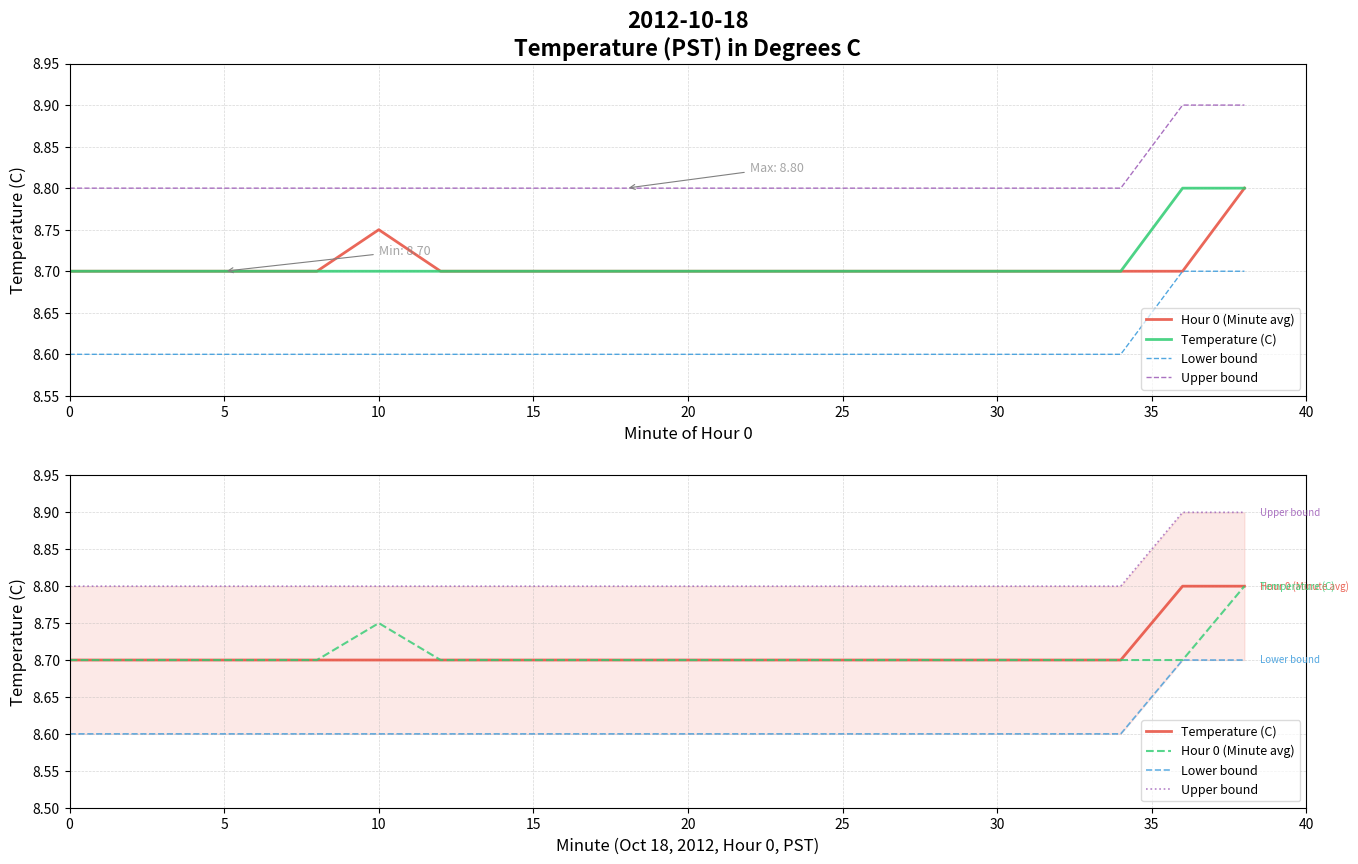

Reading right to left, list all the values displayed in this chart.

Hour 0 (Minute avg): 8.8	8.7	8.7	8.7	8.7	8.7	8.7	8.7	8.7	8.7	8.7	8.7	8.7	8.7	8.8	8.7	8.7	8.7	8.7	8.7
Temperature (C): 8.8	8.8	8.7	8.7	8.7	8.7	8.7	8.7	8.7	8.7	8.7	8.7	8.7	8.7	8.7	8.7	8.7	8.7	8.7	8.7
Lower bound: 8.7	8.7	8.6	8.6	8.6	8.6	8.6	8.6	8.6	8.6	8.6	8.6	8.6	8.6	8.6	8.6	8.6	8.6	8.6	8.6
Upper bound: 8.9	8.9	8.8	8.8	8.8	8.8	8.8	8.8	8.8	8.8	8.8	8.8	8.8	8.8	8.8	8.8	8.8	8.8	8.8	8.8